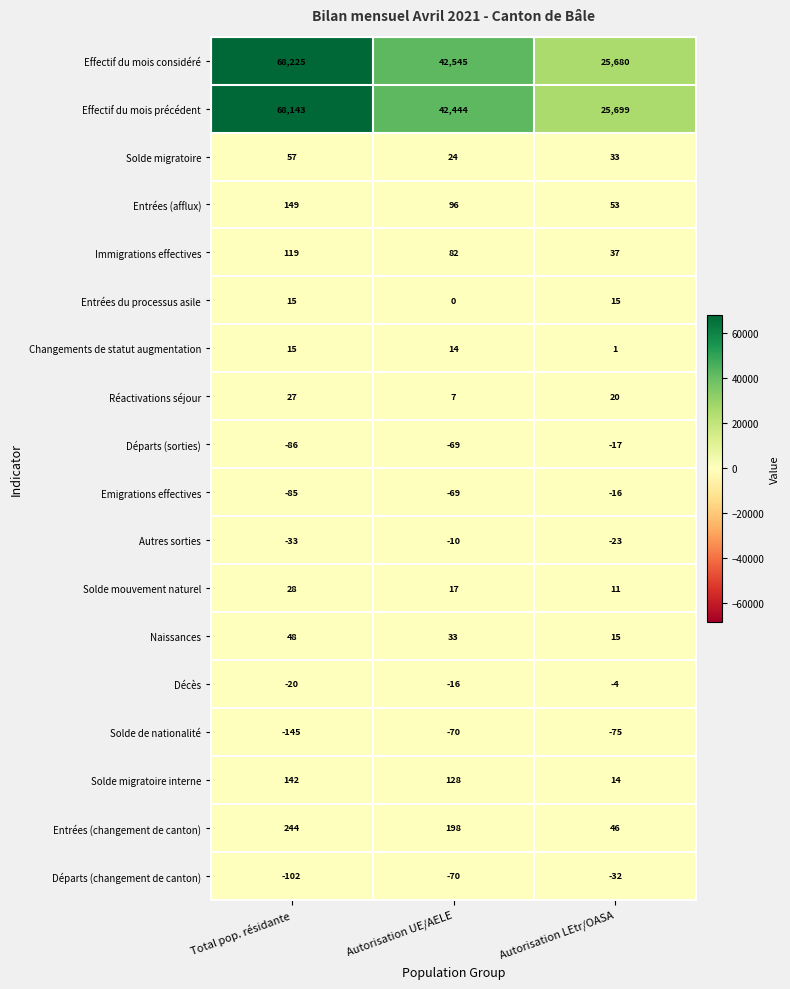

At how many categories does at least one series exceed 53070?

1